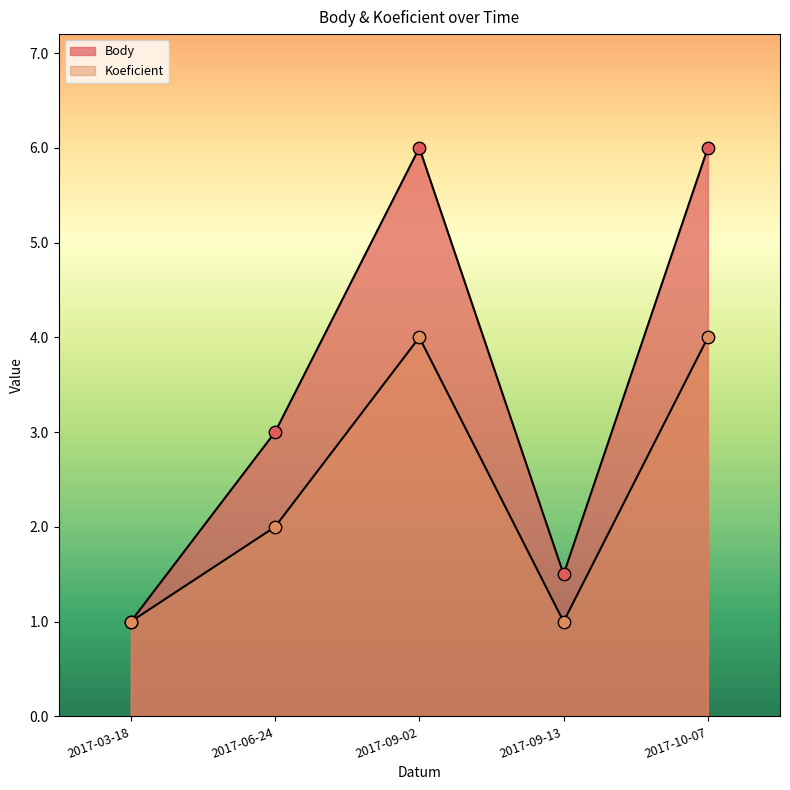

What is the total value across all series at 2017-10-07?

10.0